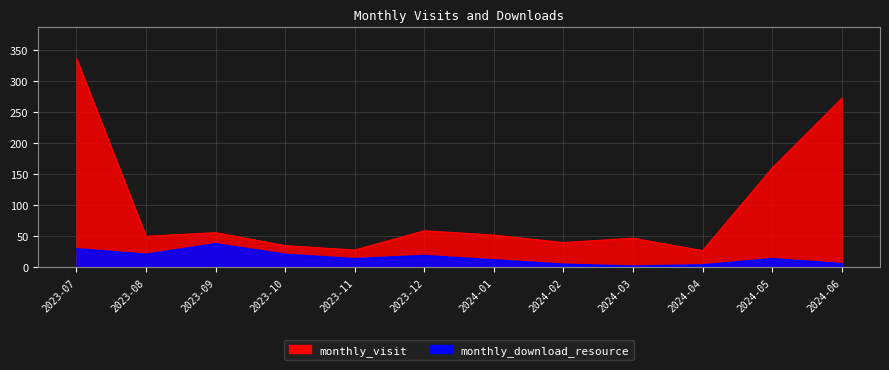

In monthly_download_resource, how many points are higher than both neighbors (excluding endpoints)?

3